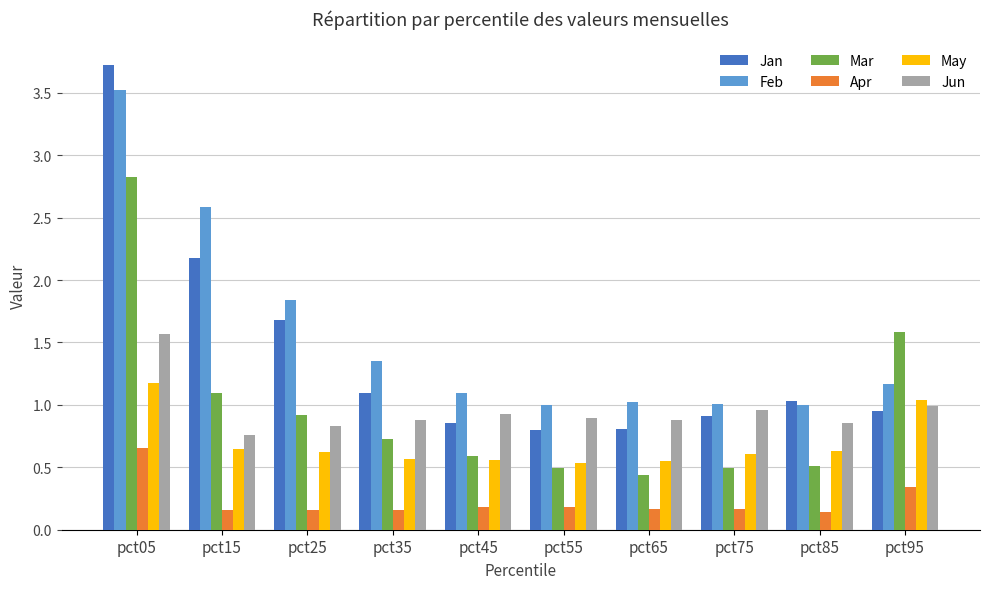

What is the greatest value displayed?

3.7